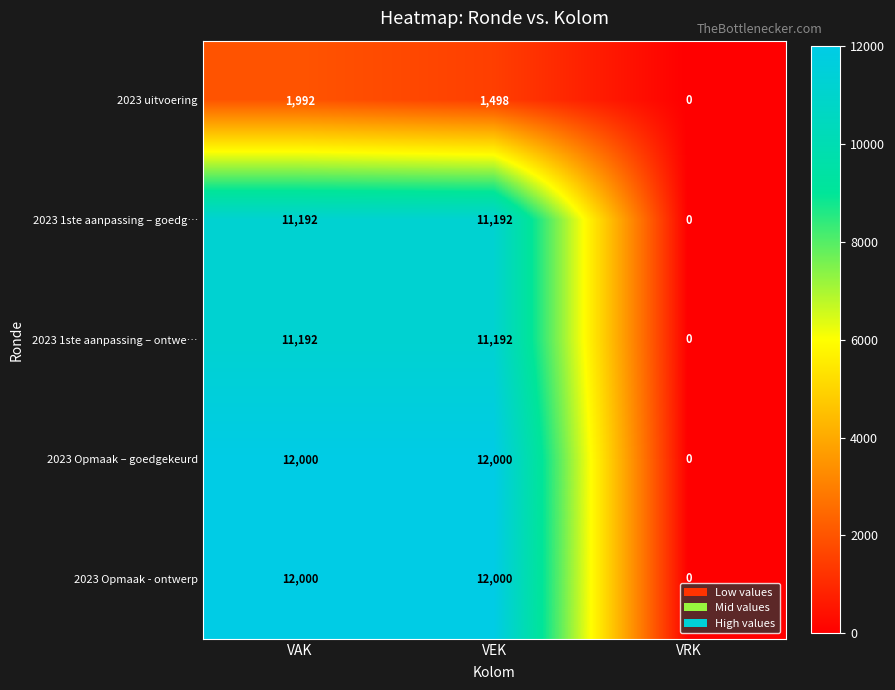

At which category is the sum across all series the highest?

VAK